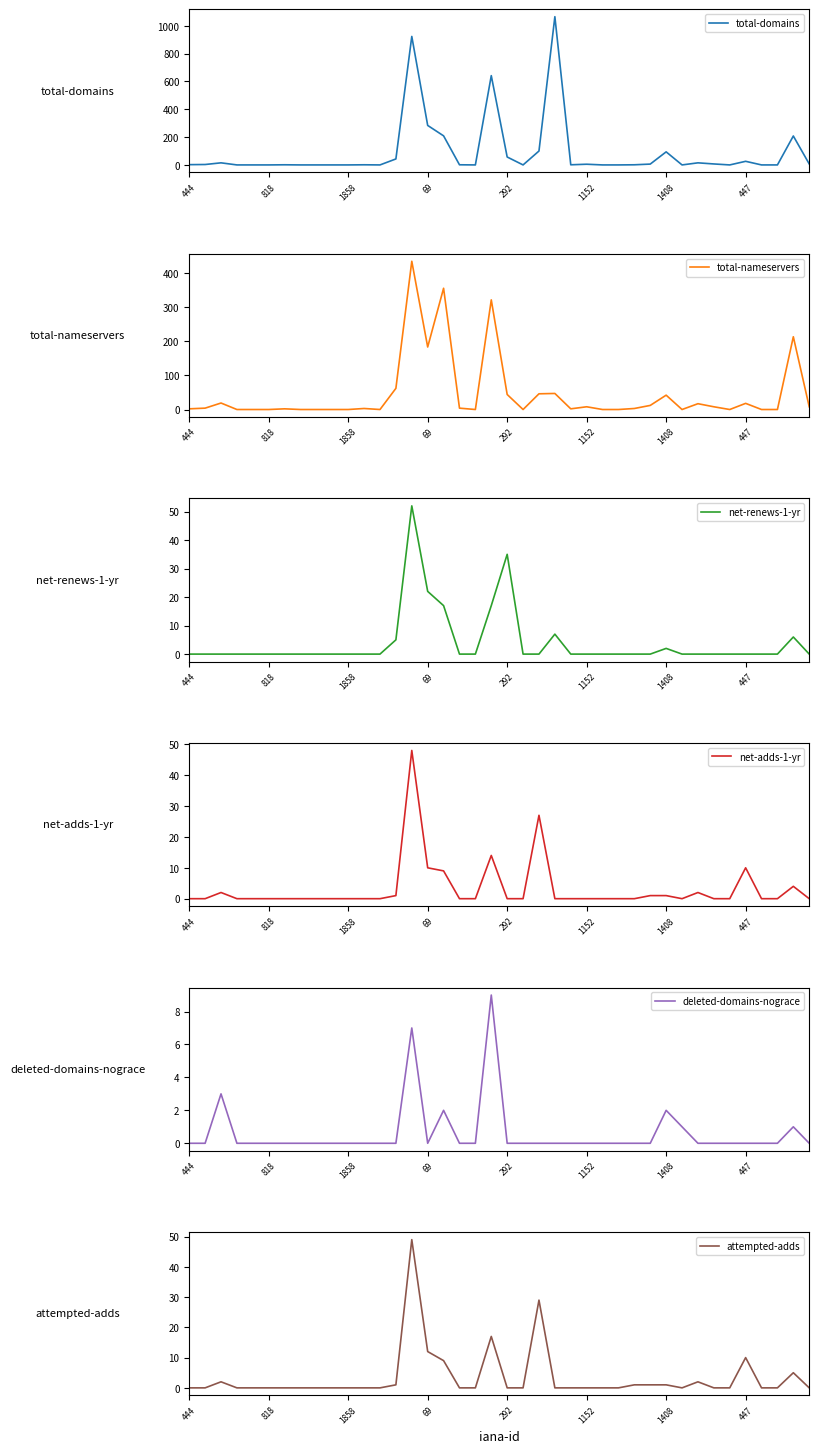

What is the sum of all total-domains values?

3718